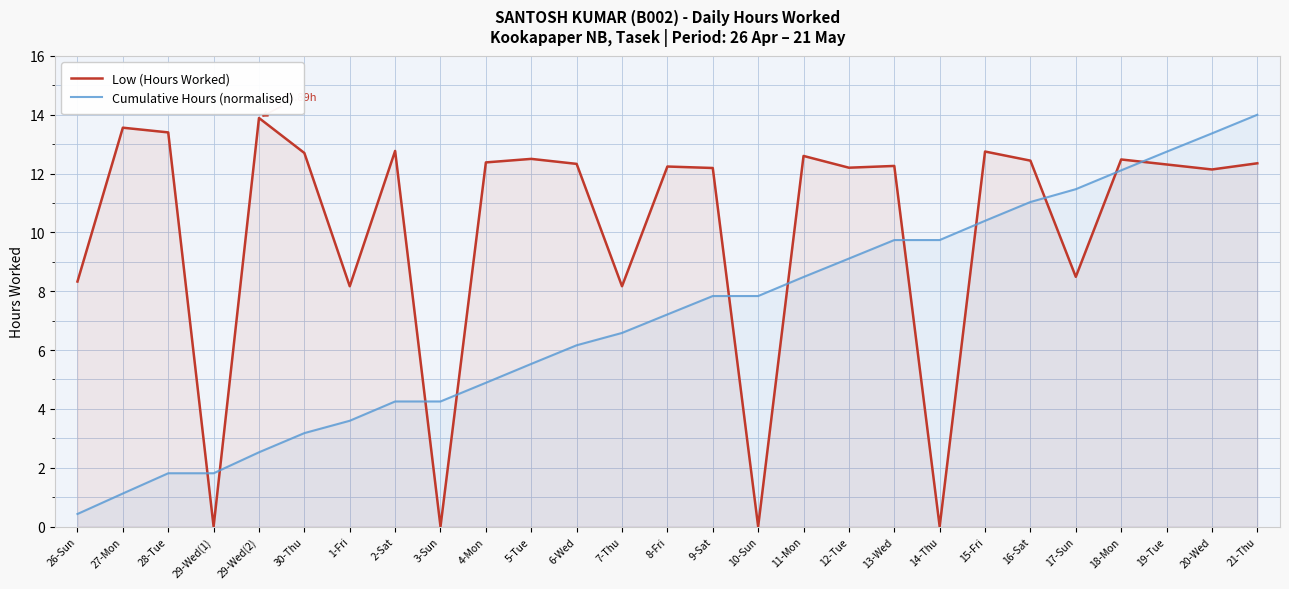

Does the chart have visible grid lines?

Yes